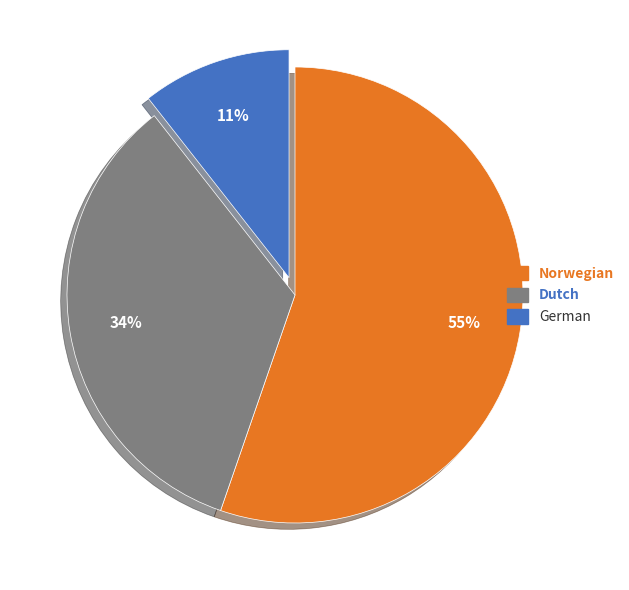

To the nearest percent, what portion does German represent?

11%